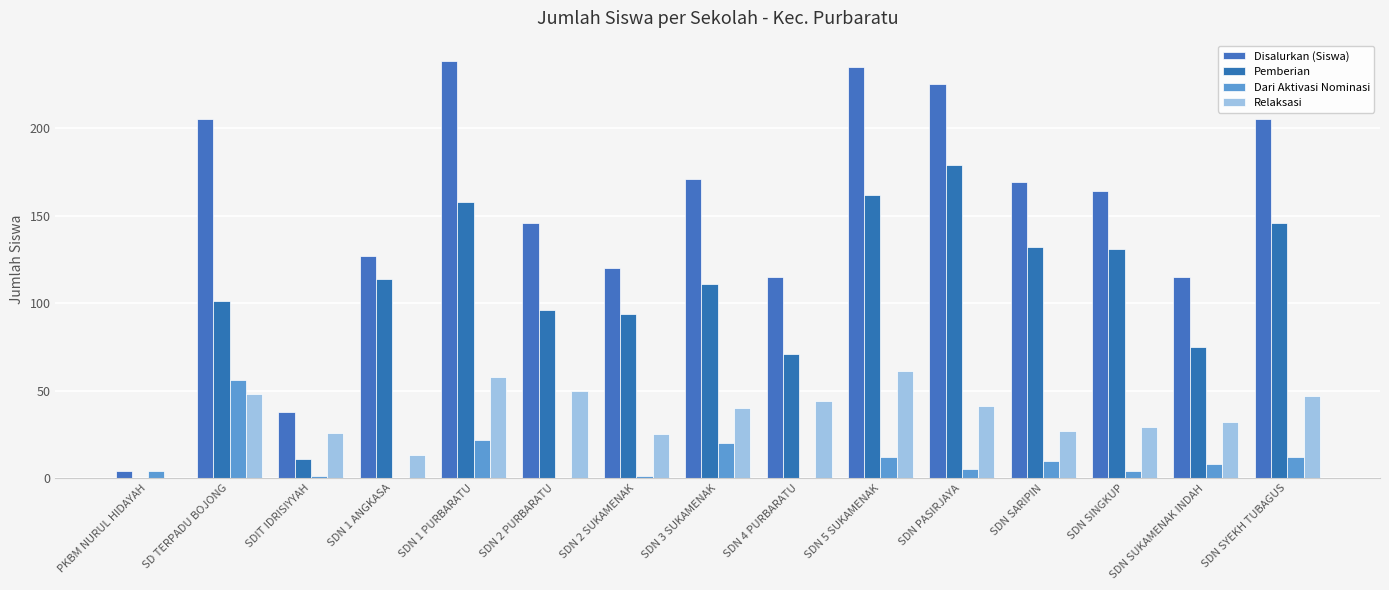

What value does the Disalurkan (Siswa) series have at SDN 5 SUKAMENAK, to the nearest 10?

240